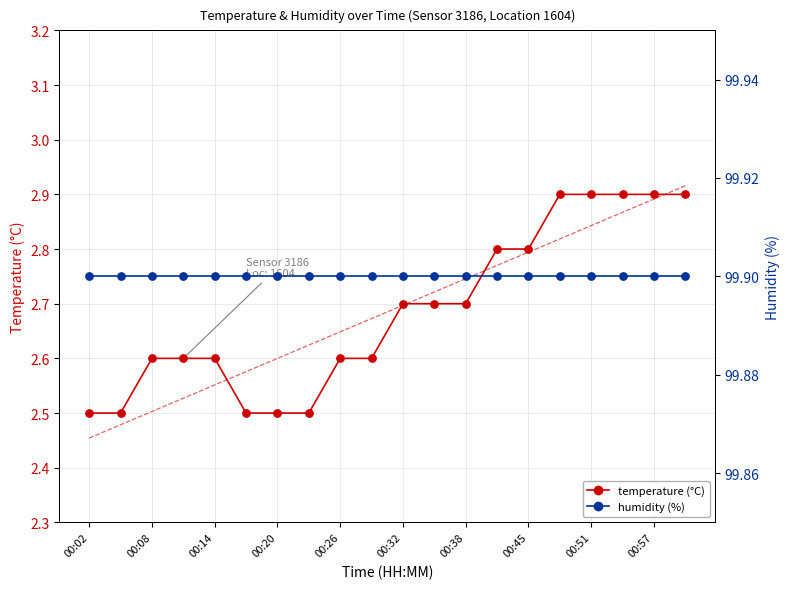

Which series has the largest Y range (max minus min)?

temperature